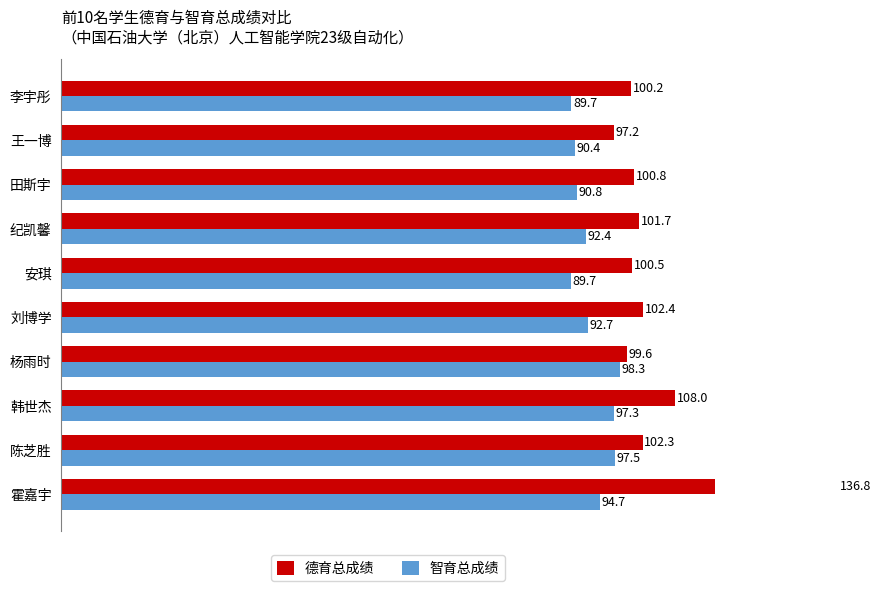

At 陈芝胜, list the series in order from largest to smallest.

德育总成绩, 智育总成绩